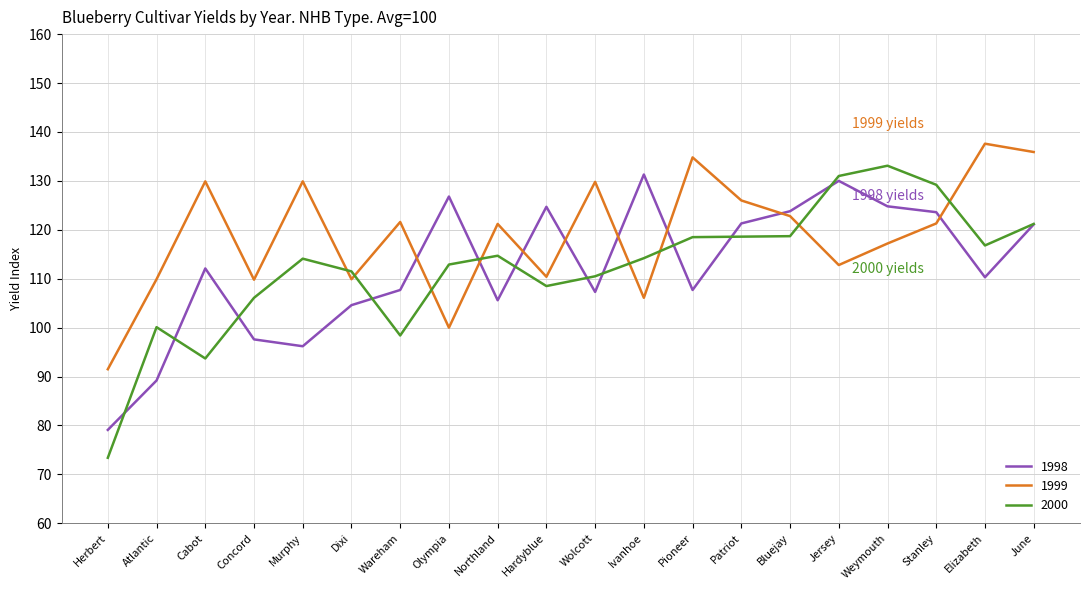

Where is the first local minimum for 1999?

Concord